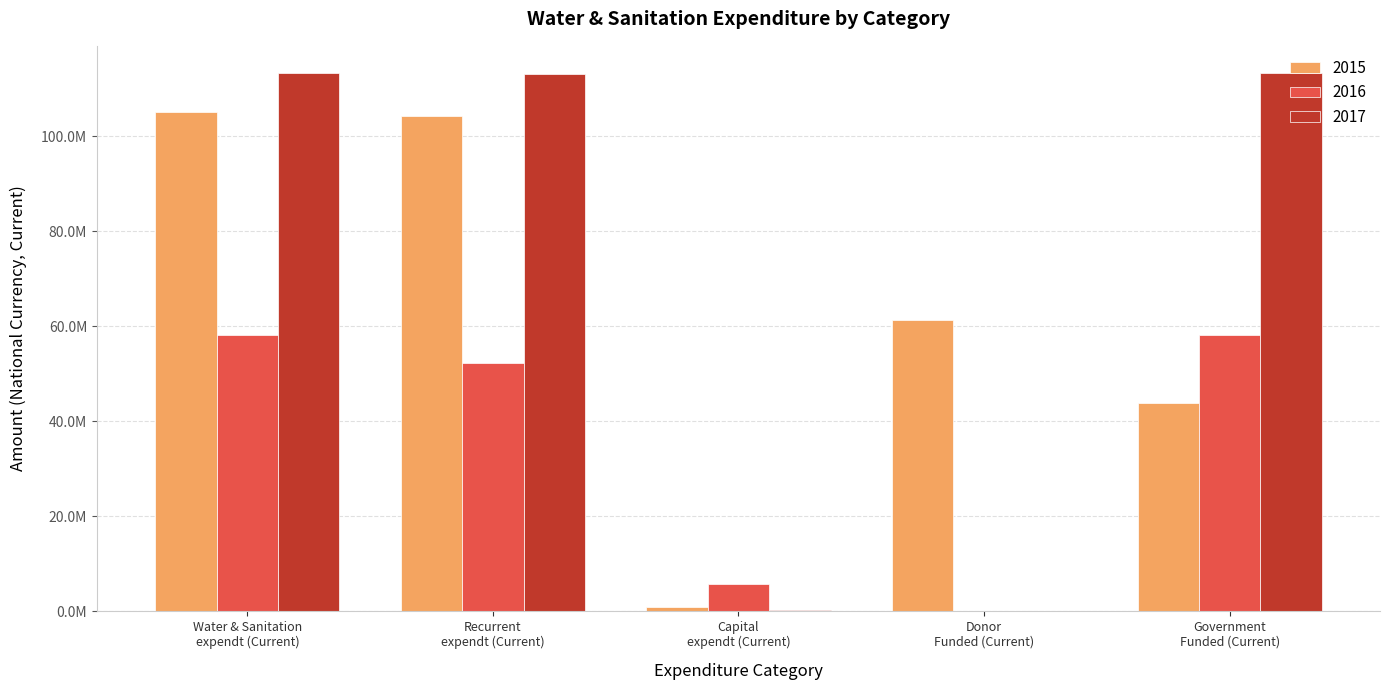

What are all the series names shown in the legend?

2015, 2016, 2017